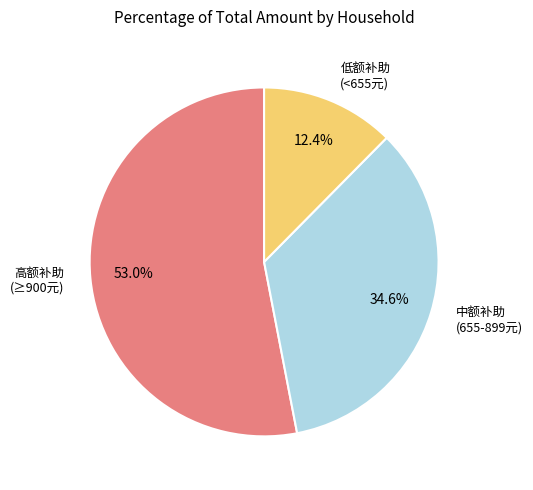

How many segments does this pie chart have?

3